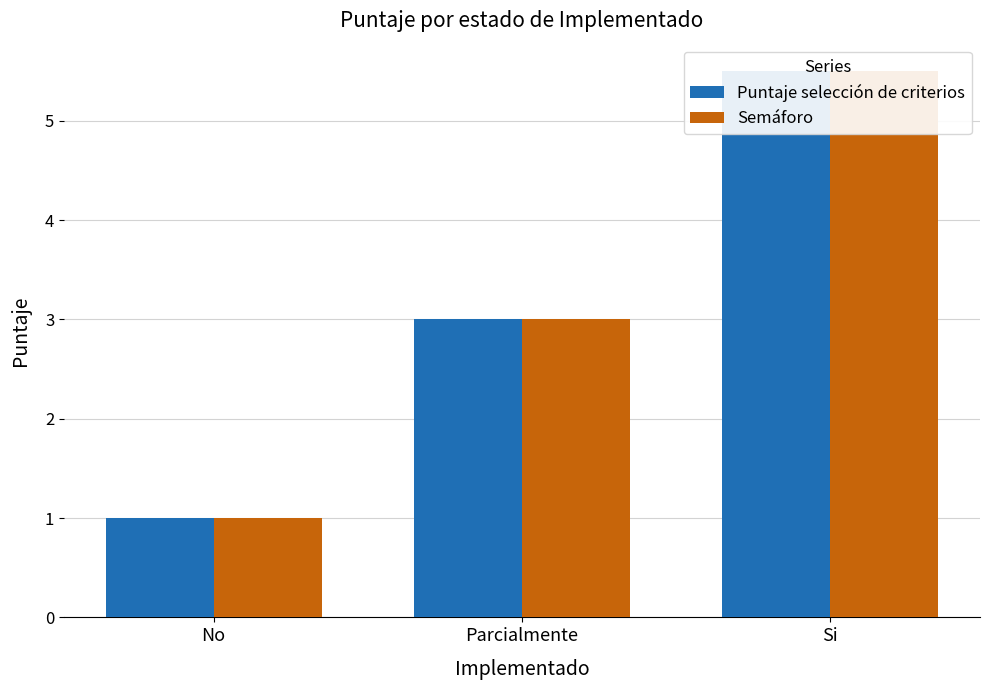

At which label does Puntaje selección de criterios reach its minimum?

No